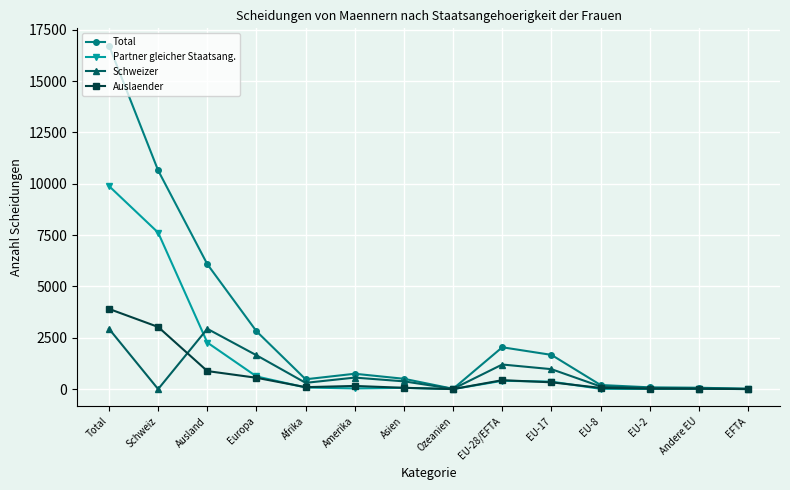

Is this an area chart (filled region under the line)?

No